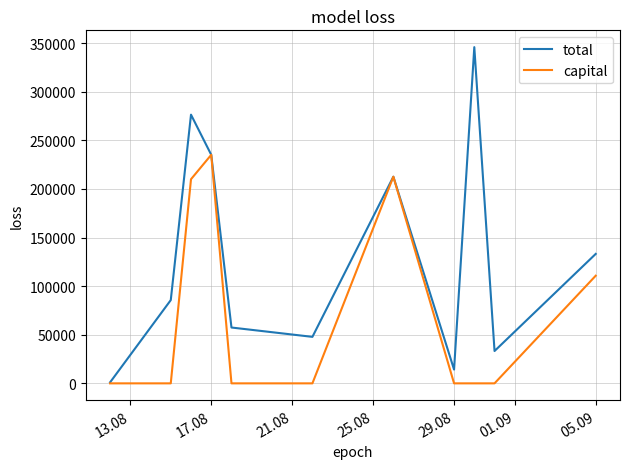

Which series has the largest total across all categories?

total